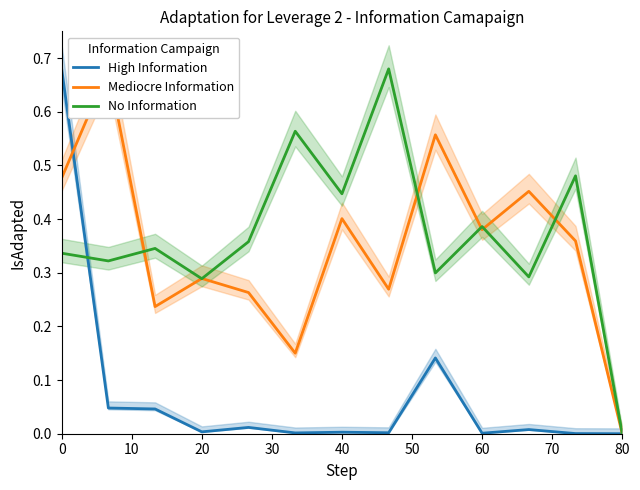

True or false: High Information has a value of 0.0 at 20.

True